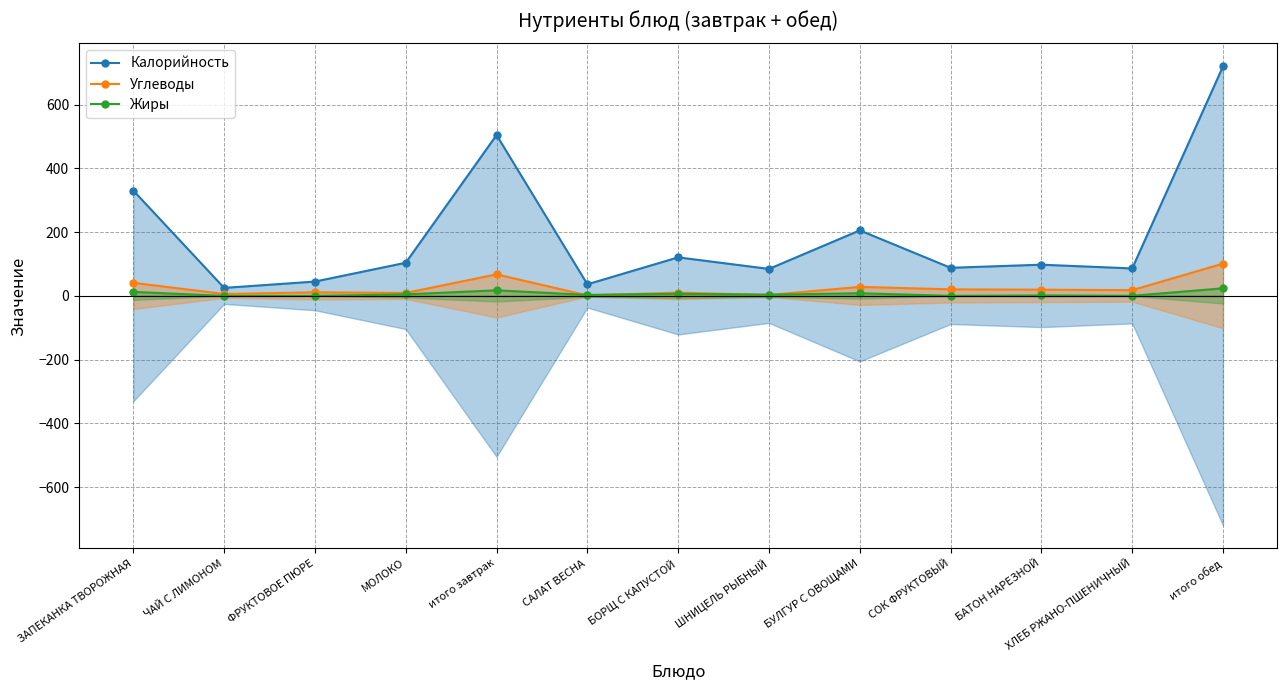

How many lines are shown in the chart?

3